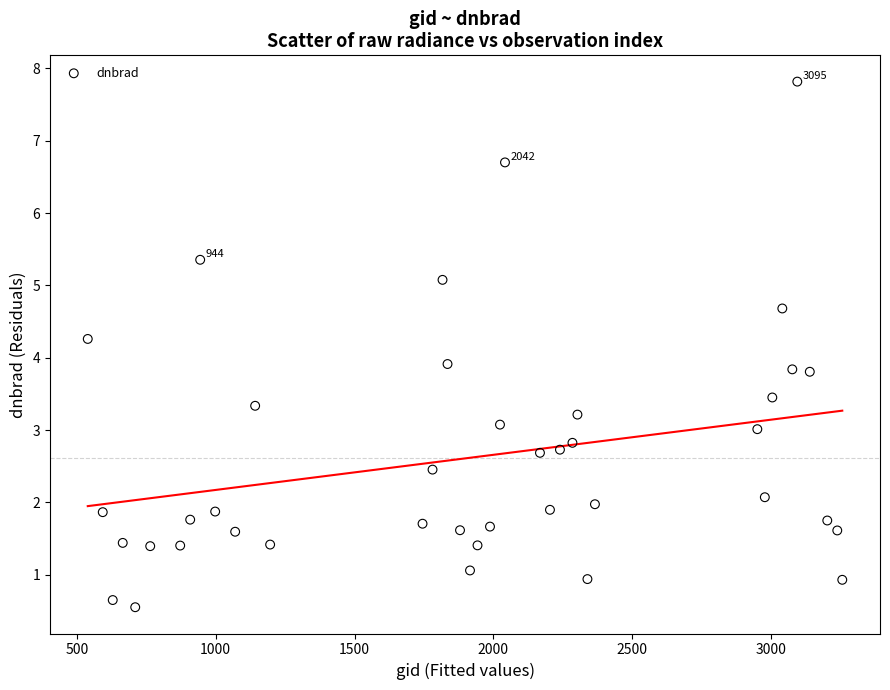

What is the range of X values (max minus min)?

2718.0